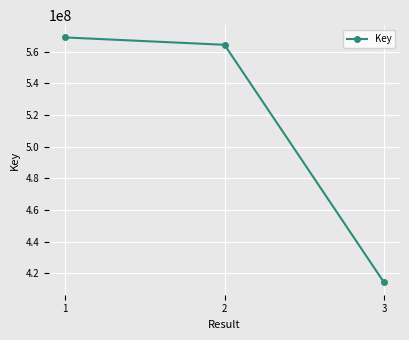

How many data points are less than 564240267?

1